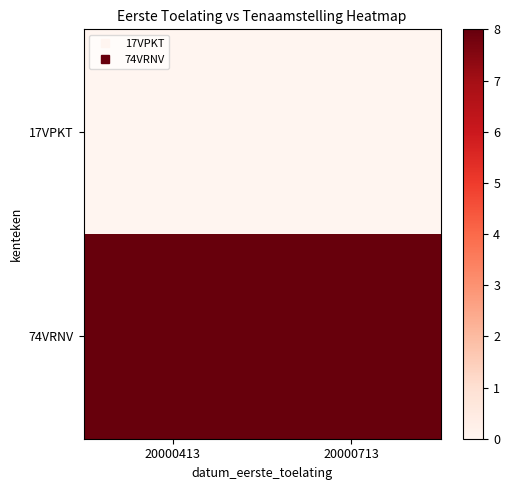

Which series has the largest total across all categories?

74VRNV